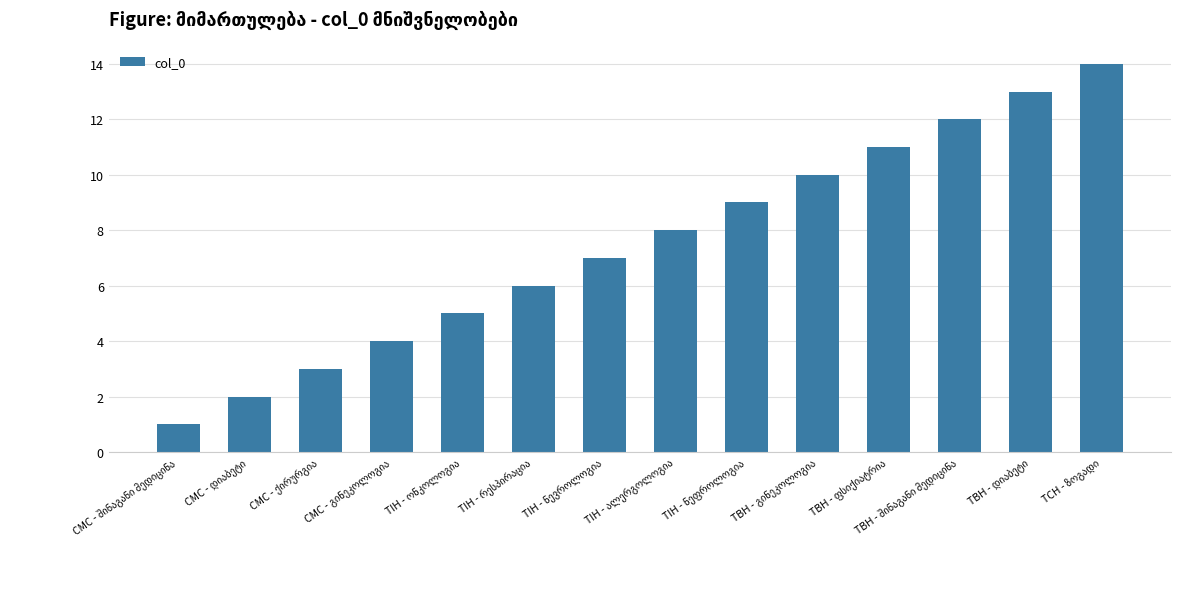

How many values are below 8?

7